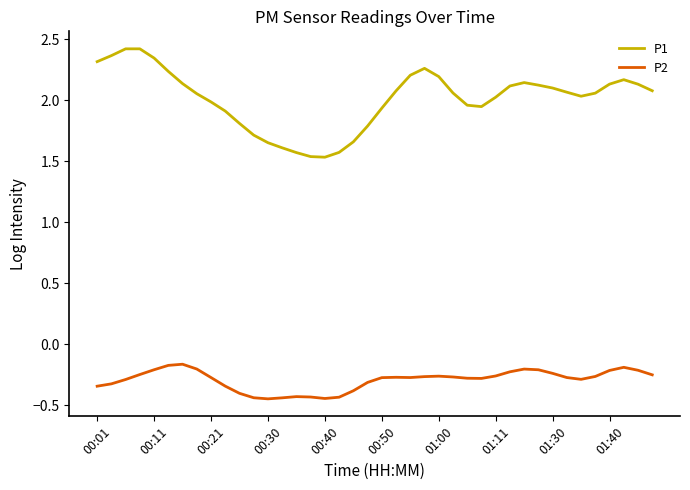

Which series has the widest spread of values?

P1